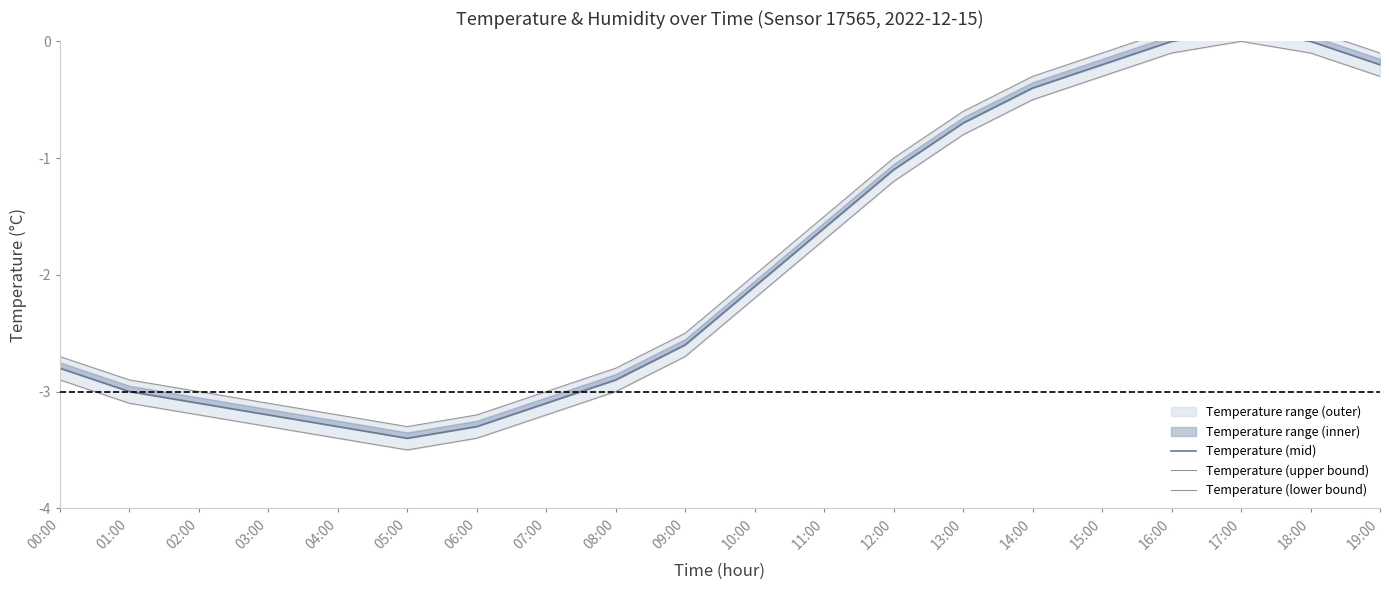

How many data points does each series have?

20